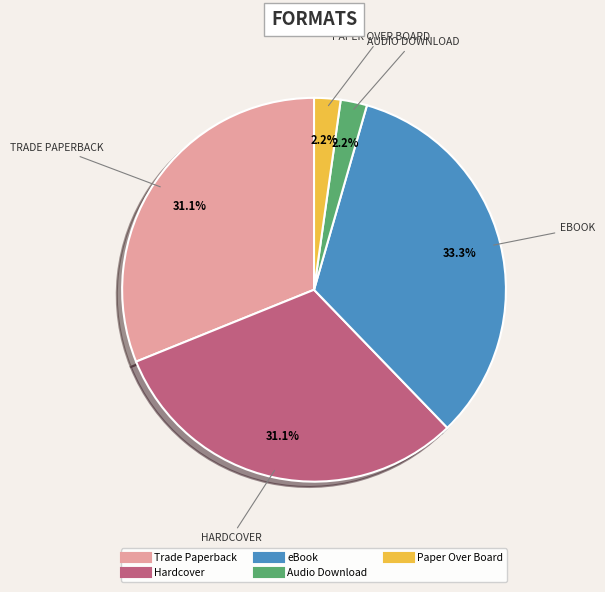

Which category has the biggest portion of the pie?

eBook